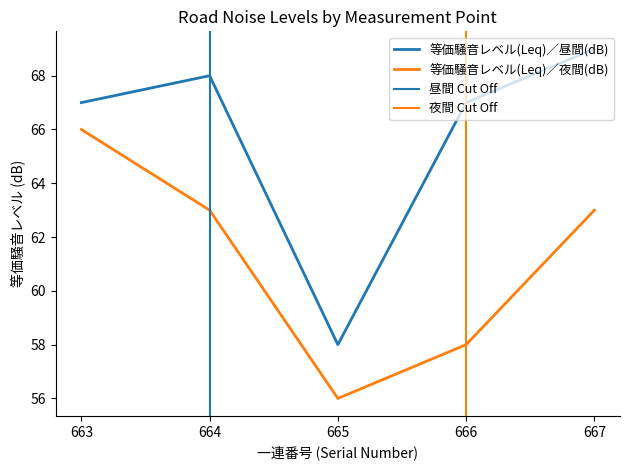

Which series has the largest total across all categories?

等価騒音レベル(Leq)／昼間(dB)